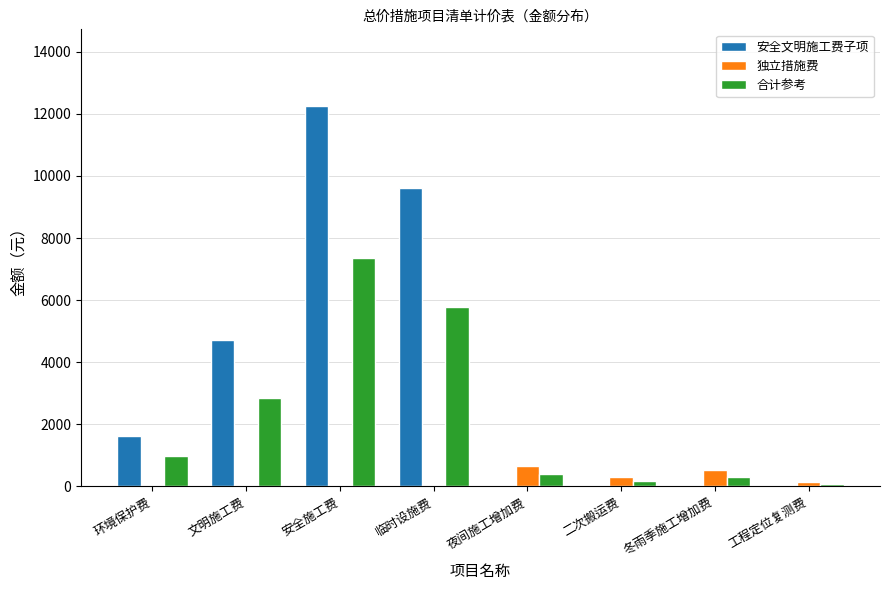

How many categories are shown in the chart?

8